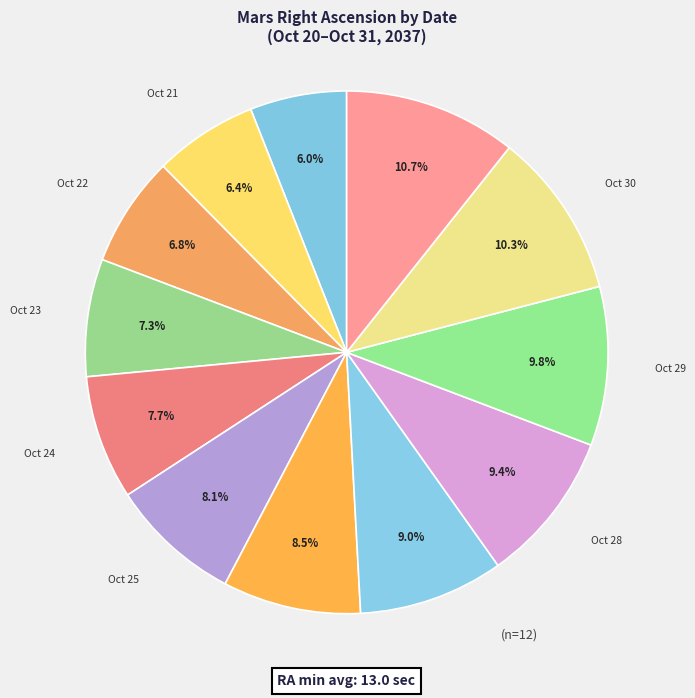

To the nearest percent, what is the difference between the largest and smallest slice percentages?

5%